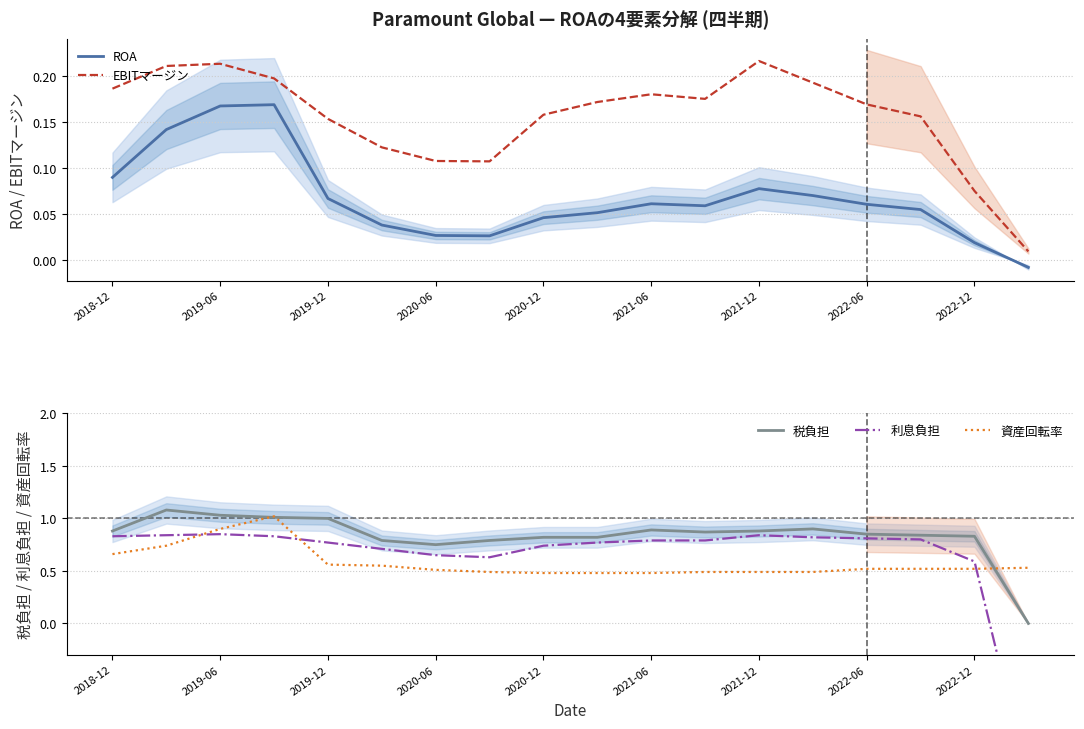

What is the maximum value for 税負担?

1.1